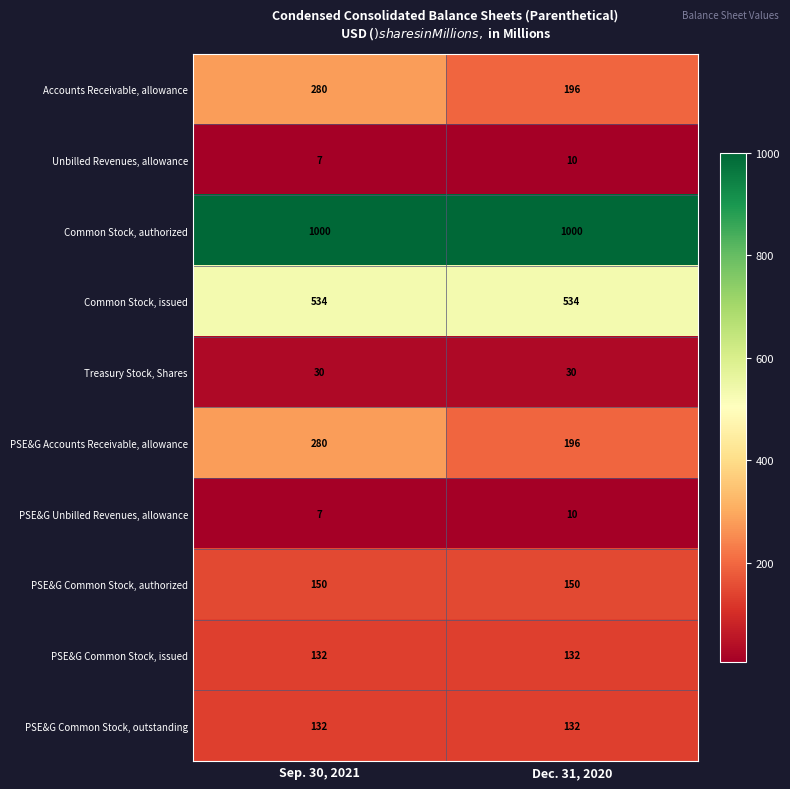

What is the maximum value shown in the chart?

1000